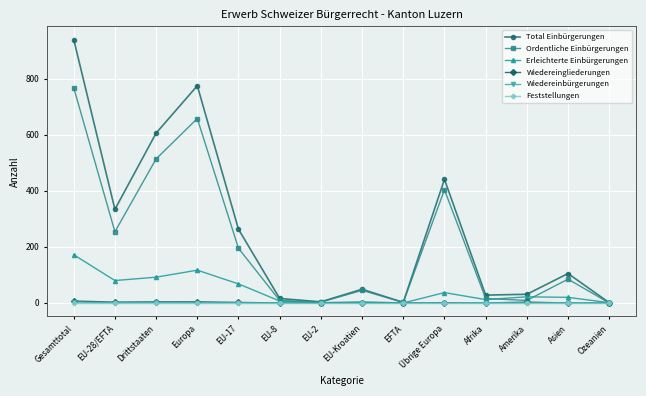

Which series changed the most between Drittstaaten and EU-17?

Total Einbürgerungen